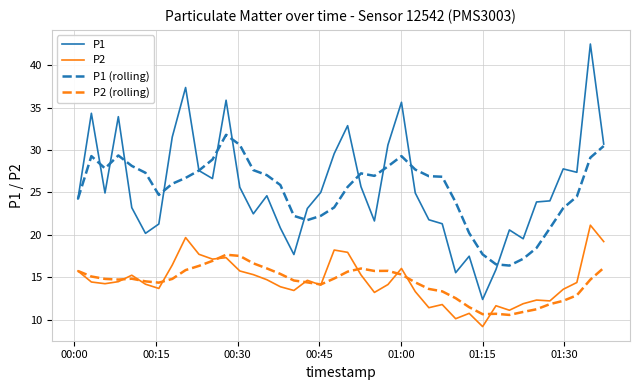

Which series has the largest range (max minus min)?

P1